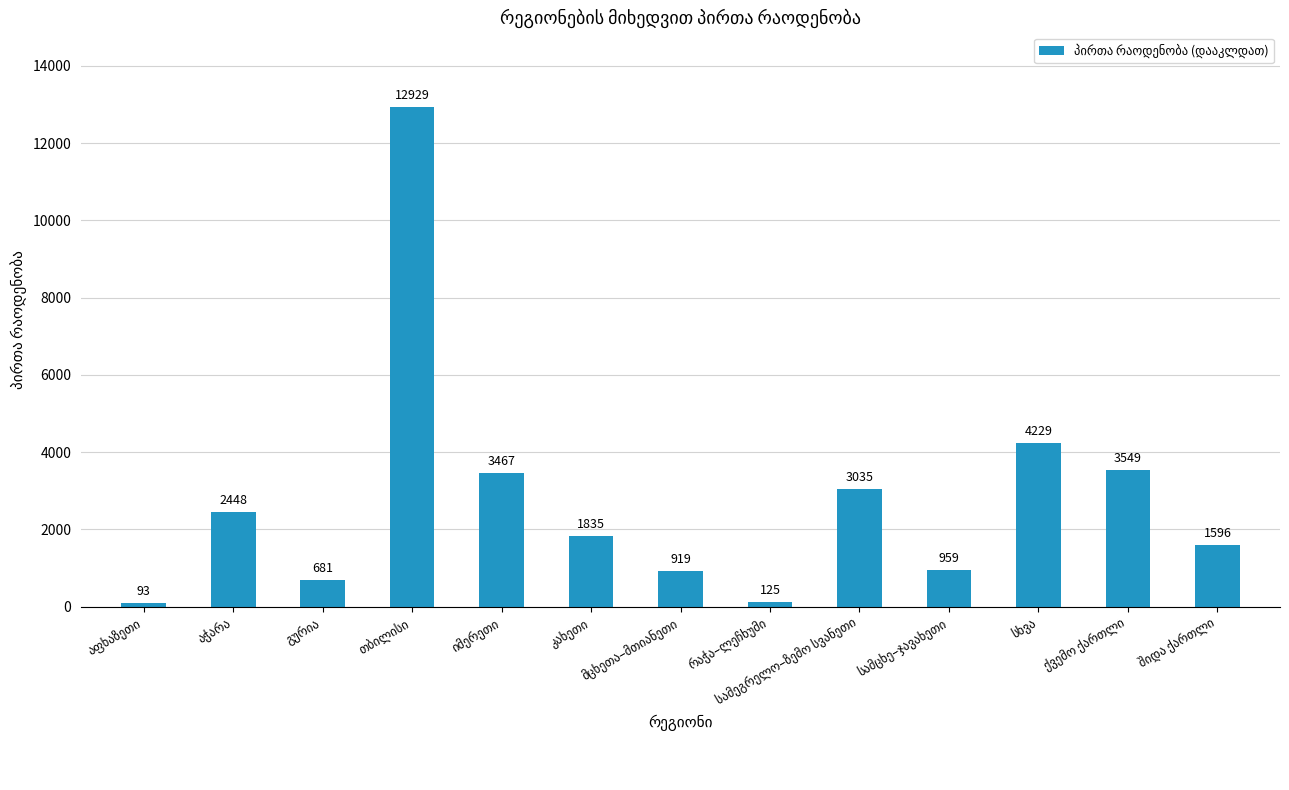

What is the maximum value shown in the chart?

12929